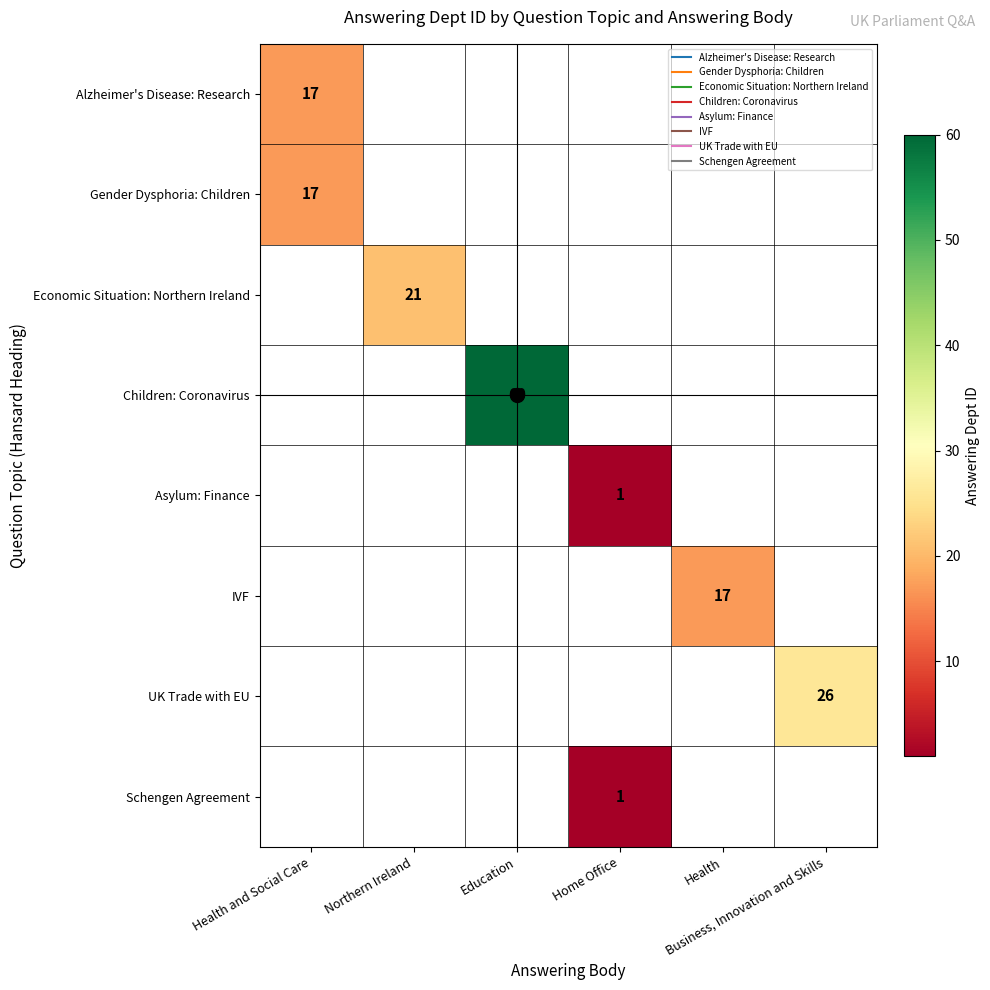

At how many categories does at least one series exceed 25?

2